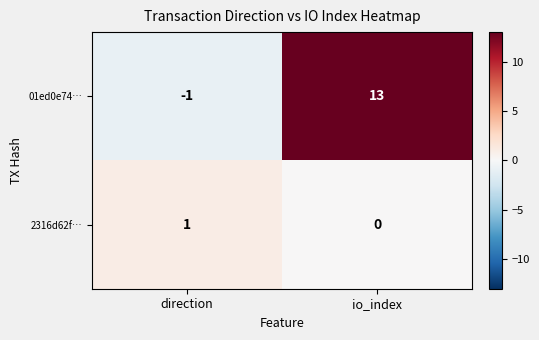

Reading left to right, what are all the values shown in this chart?

01ed0e74…: direction=-1	io_index=13
2316d62f…: direction=1	io_index=0